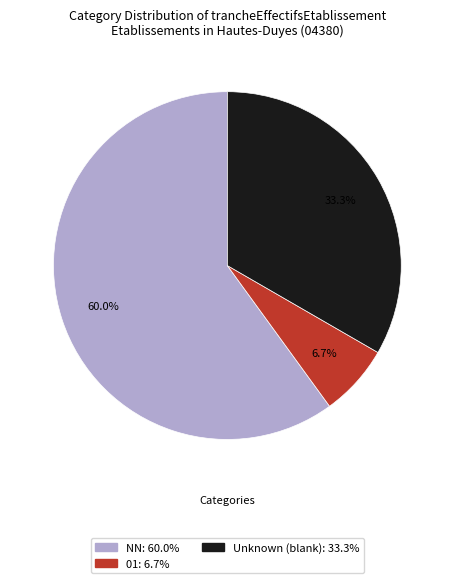

Is there a majority slice in this chart?

Yes